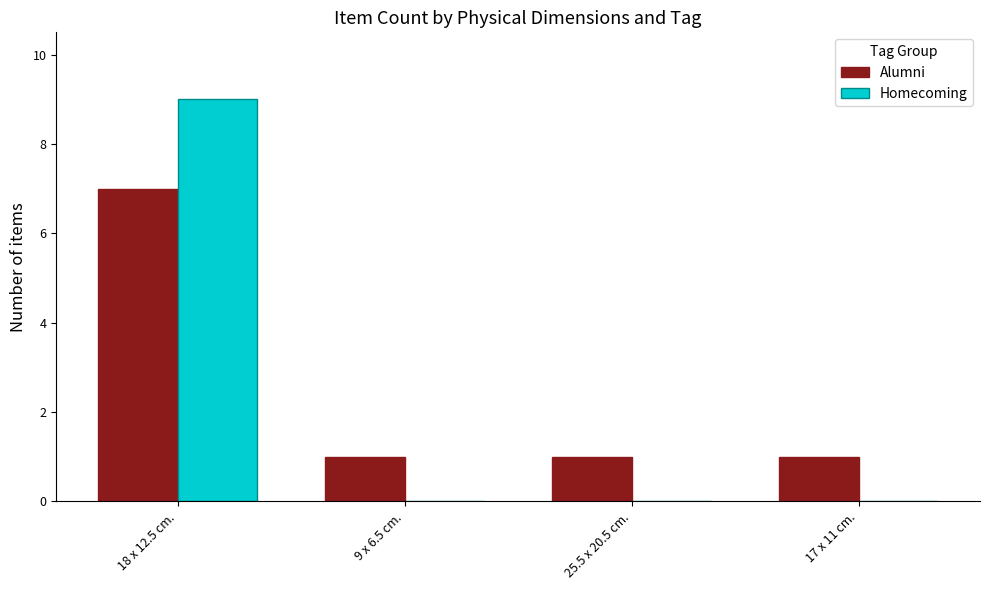

What are all the series names shown in the legend?

Alumni, Homecoming